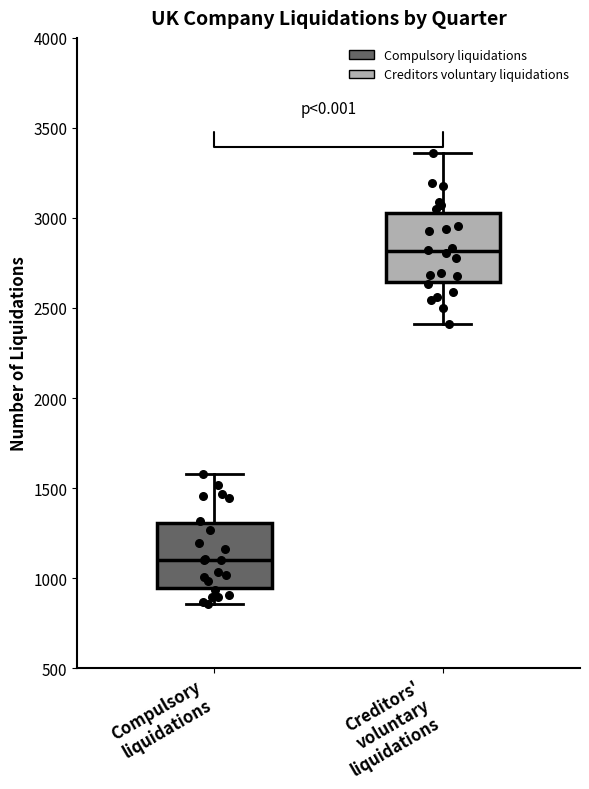

Reading left to right, read every box against the y-axis: the position of its median line, the range the box covers, and the ends of its whiskers. The values are not printed on the chart, so give them approximately, as read against the axis.

Compulsory liquidations: median 1100, box 950 to 1300, whiskers 850 to 1600
Creditors' voluntary liquidations: median 2800, box 2650 to 3050, whiskers 2400 to 3350